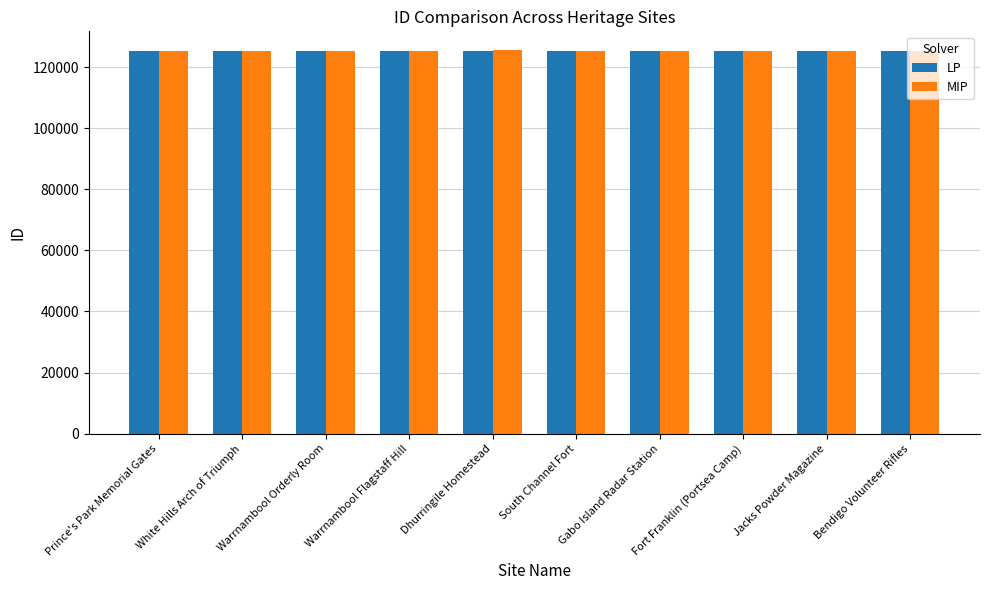

What is the minimum value shown in the chart?

125229